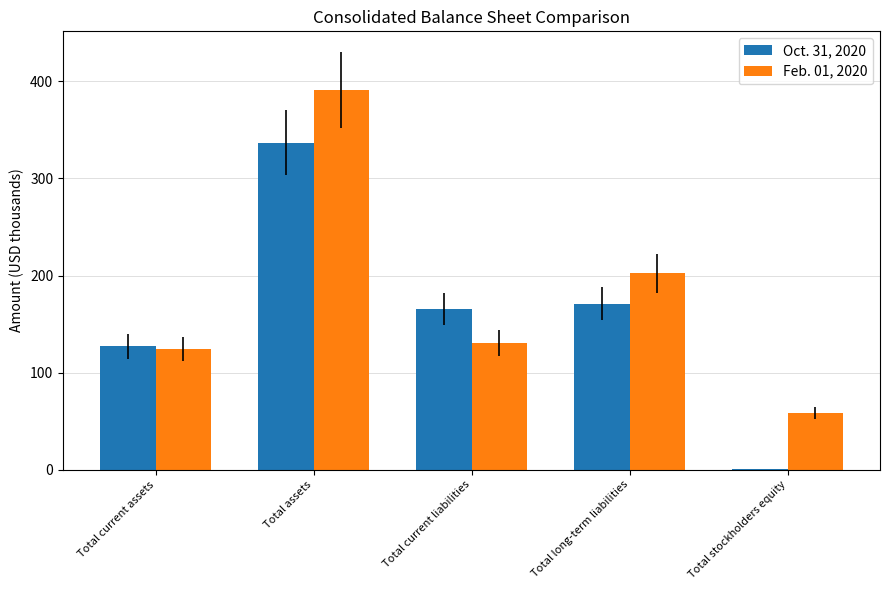

At which category is the sum across all series the highest?

Total assets